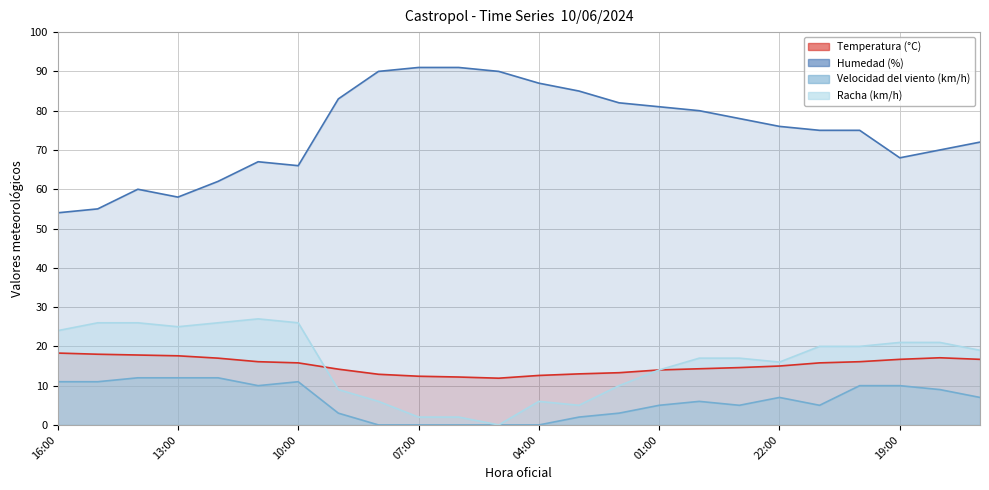

Does the chart display data point markers on the line(s)?

No